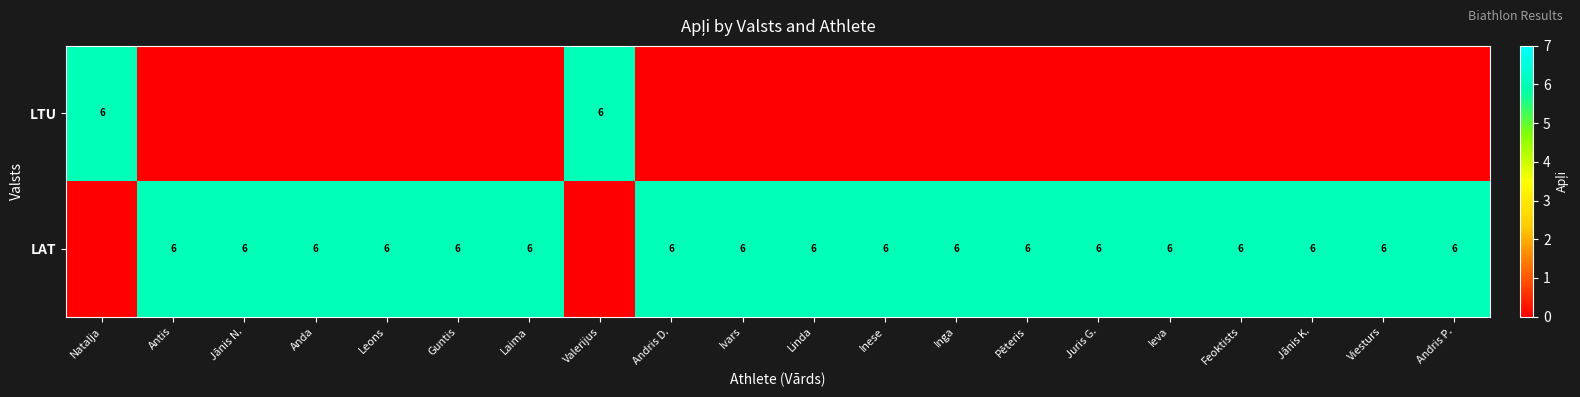

True or false: LTU has a value of 3 at Valerijus.

False